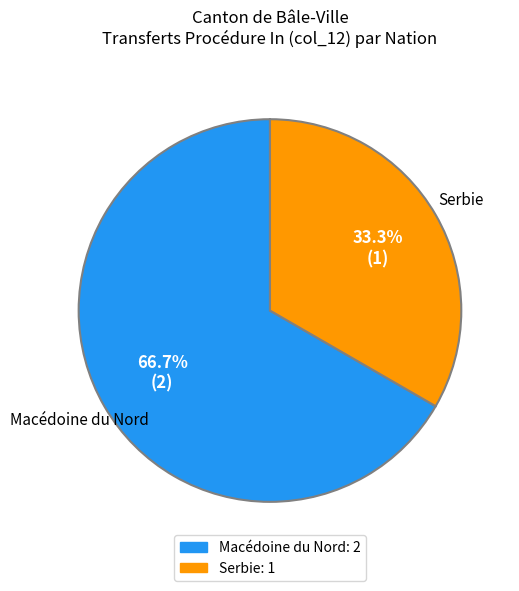

To the nearest percent, what is the average slice percentage?

50%